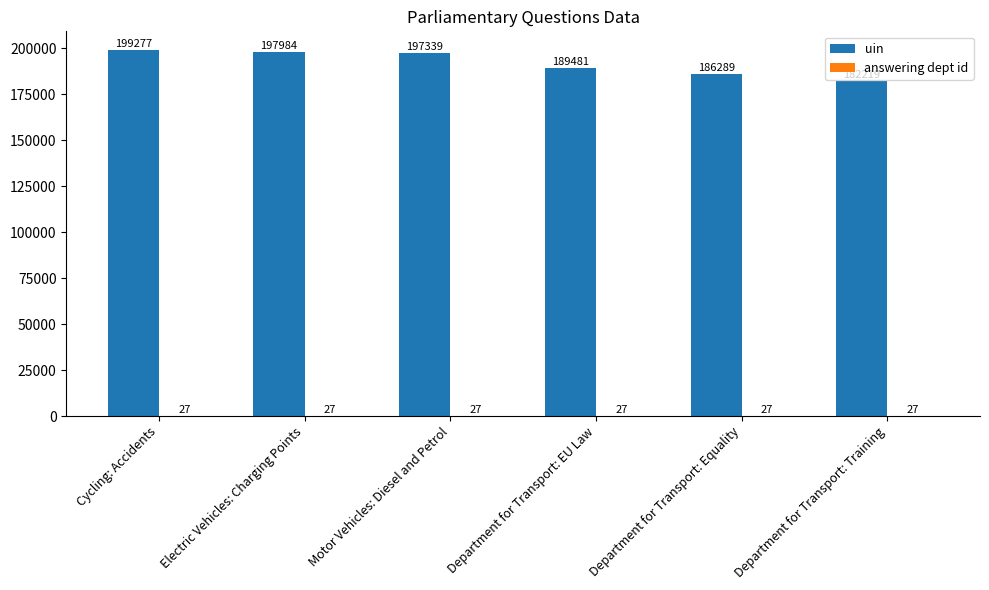

Which series has the largest total across all categories?

uin